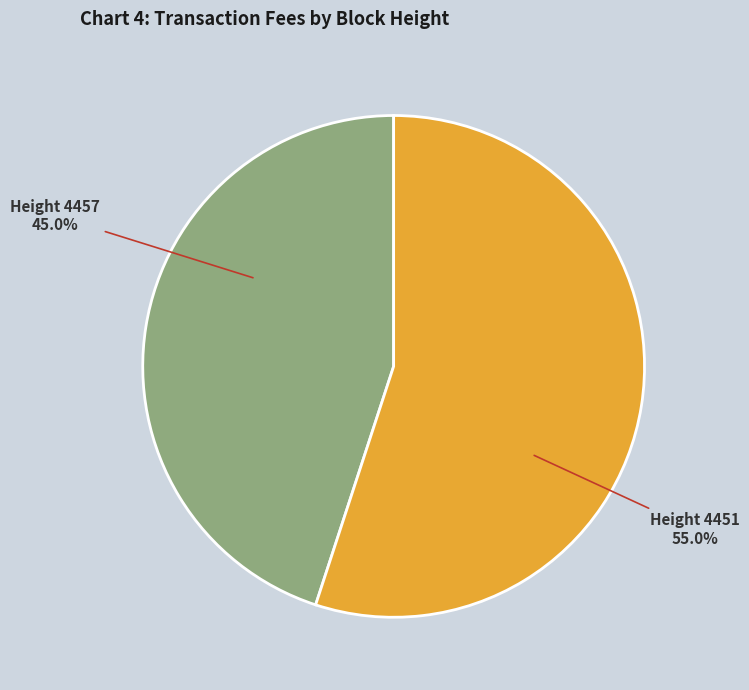

Is there a majority slice in this chart?

Yes